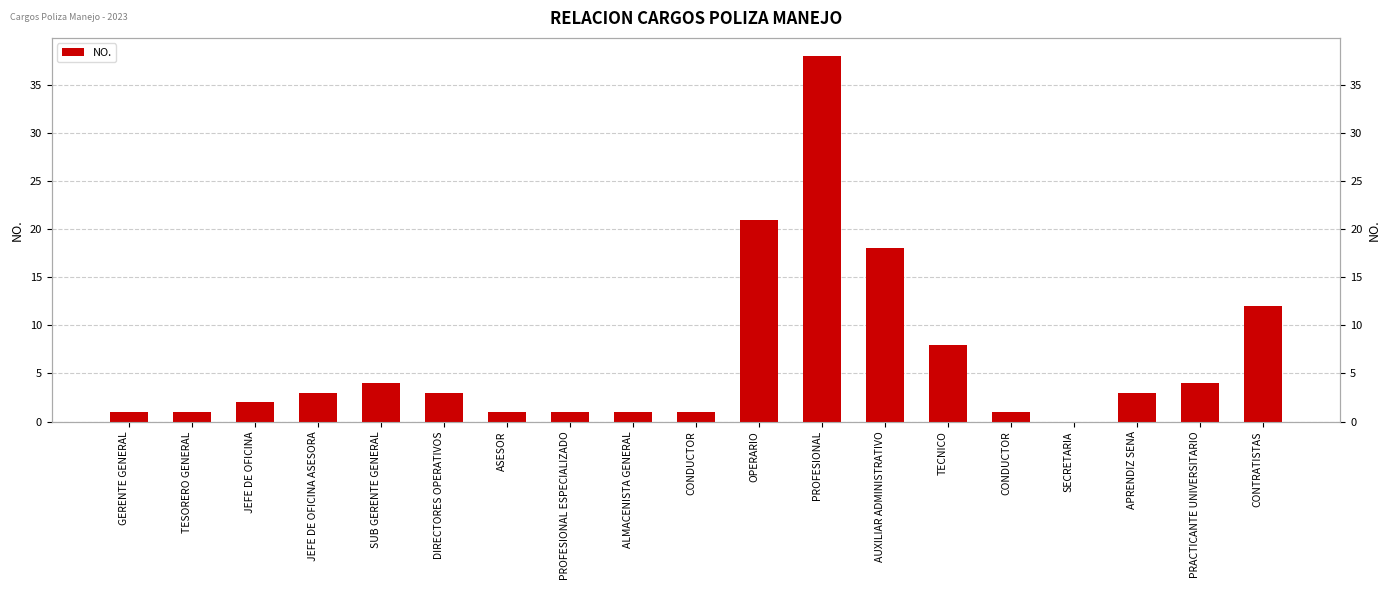

Reading left to right, what are all the values shown in this chart?

1	1	2	3	4	3	1	1	1	1	21	38	18	8	1	0	3	4	12